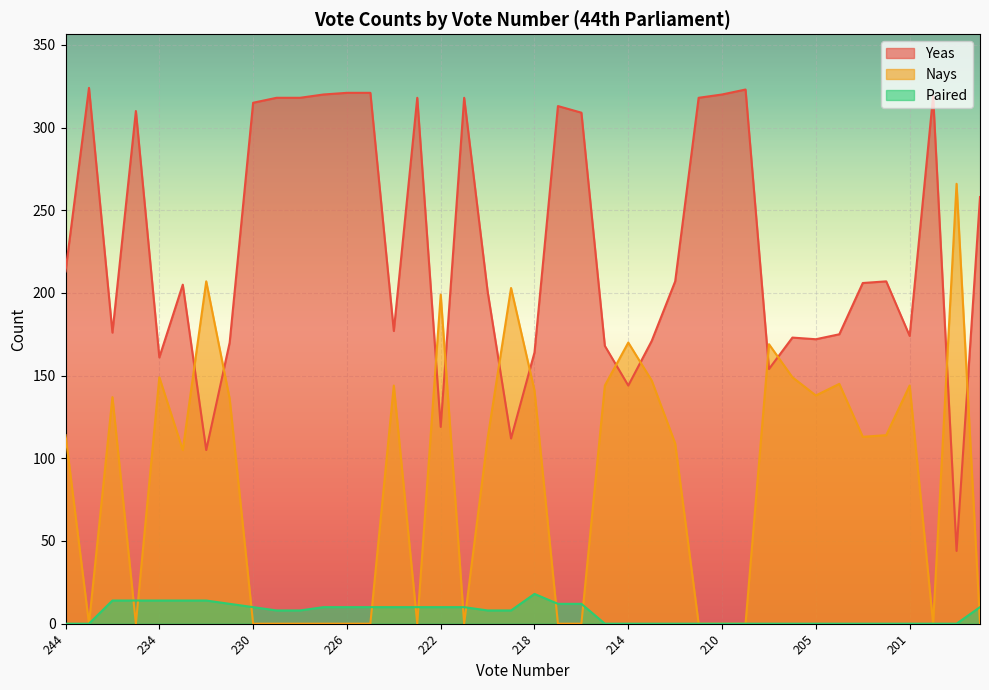

True or false: Yeas and Paired cross at least once.

False